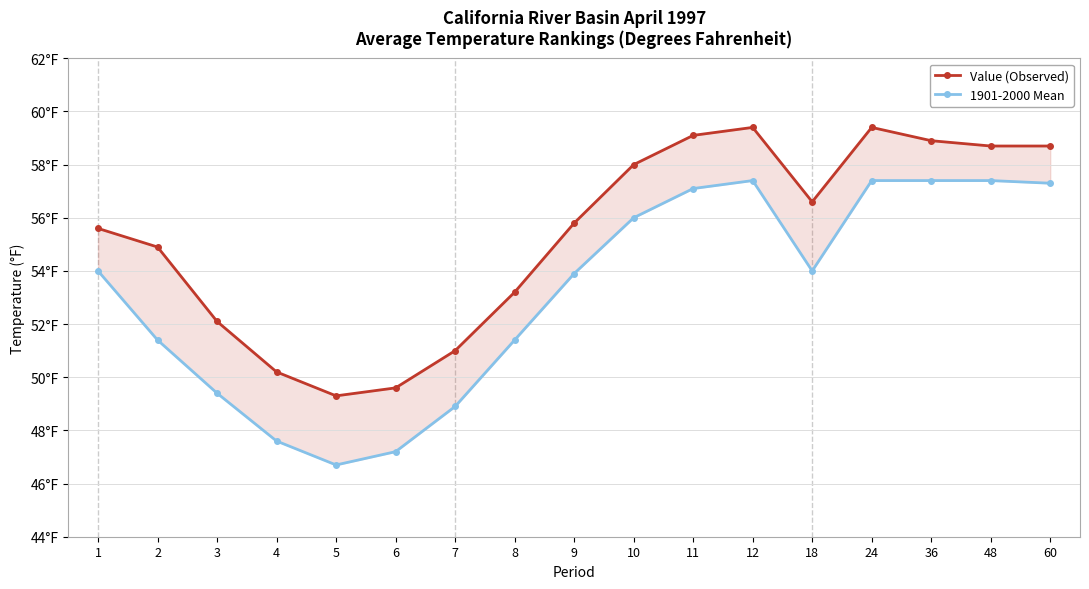

True or false: Value (Observed) and 1901-2000 Mean cross at least once.

False